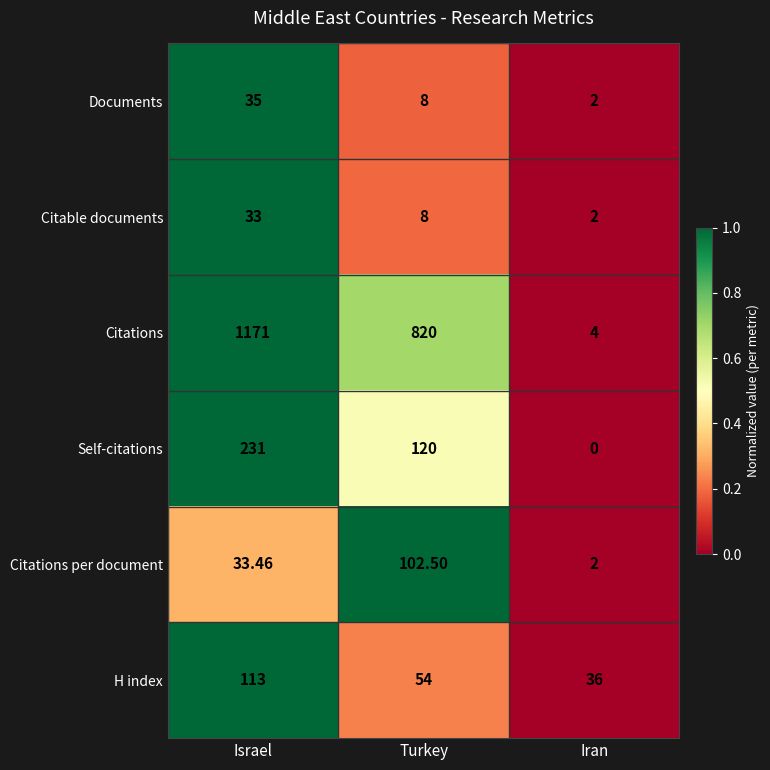

At which label does Documents first exceed 8?

Israel